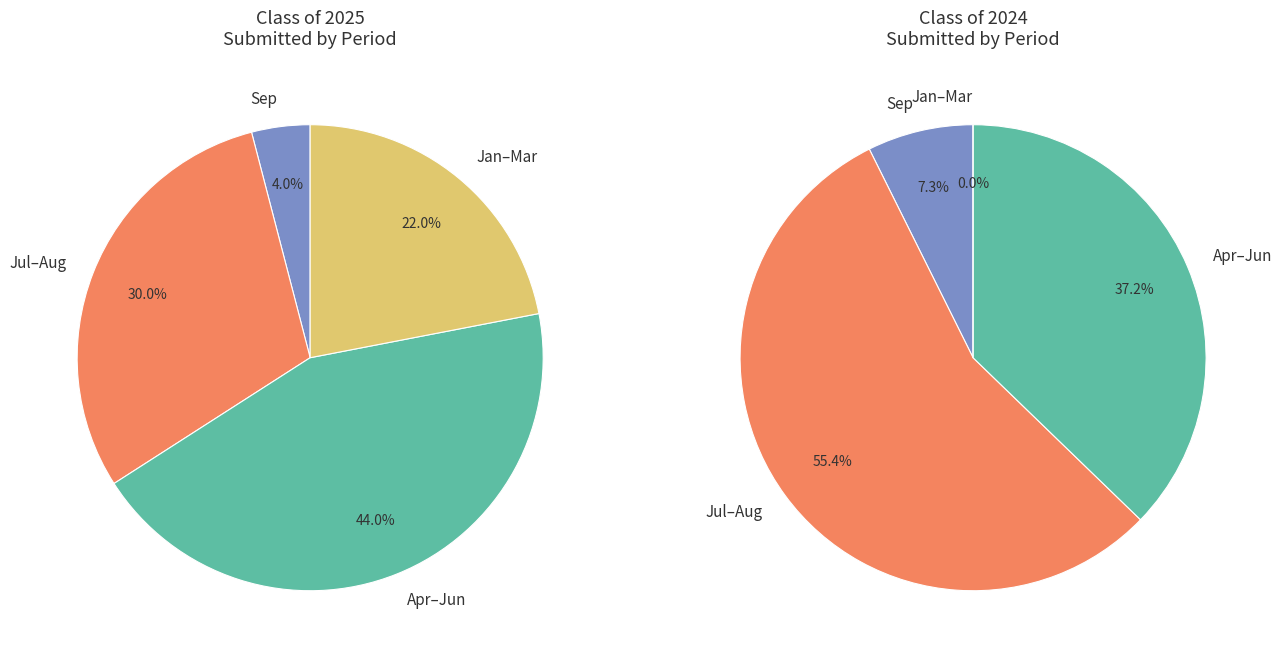

At 06/30, list the series in order from largest to smallest.

Class of 2024 Submitted, Class of 2025 Submitted